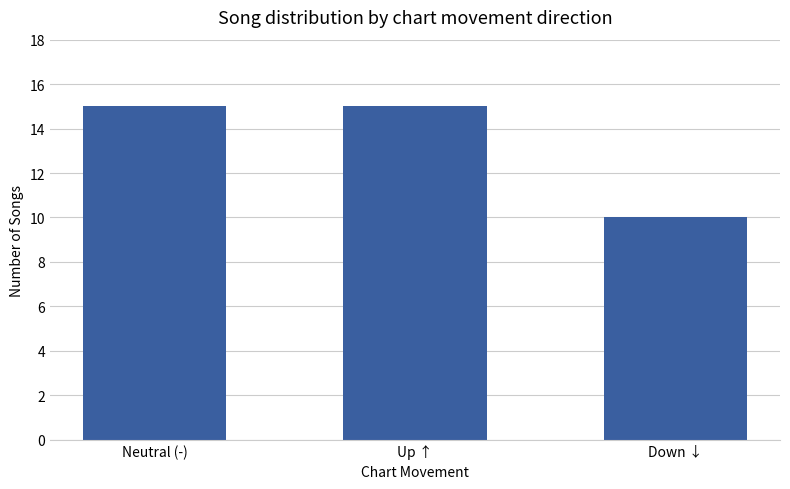

At which category does the chart reach its minimum across all series?

Down ↓